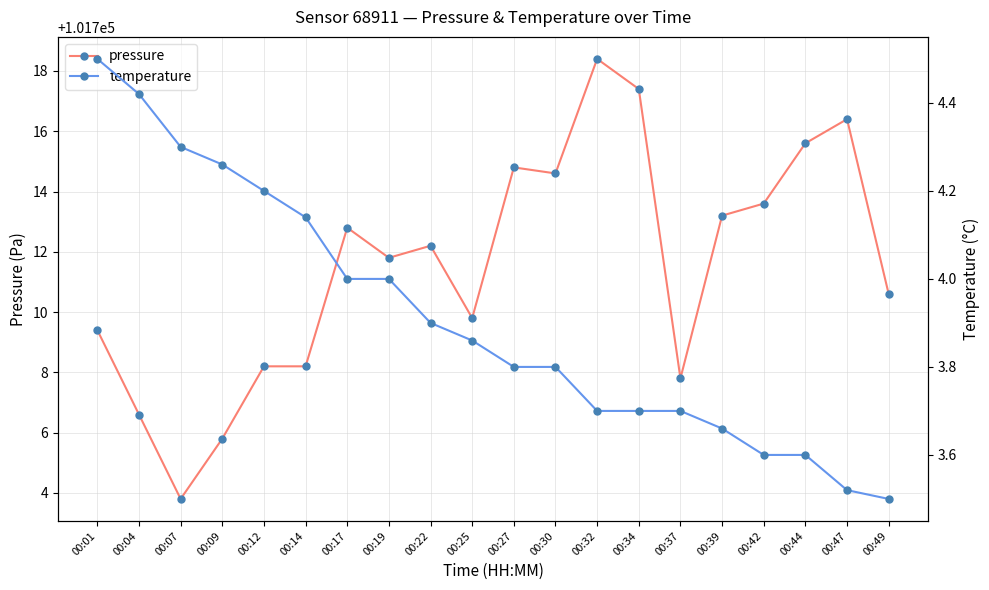

Is it true that temperature equals 3.9 at 00:22?

True